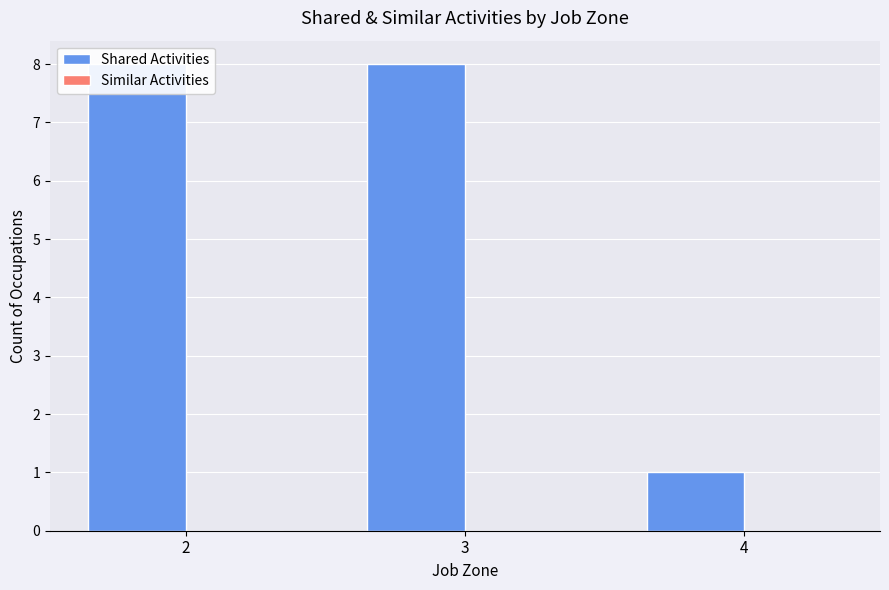

Reading right to left, list all the values displayed in this chart.

Shared Activities: 4=1	3=8	2=8
Similar Activities: 4=0	3=0	2=0